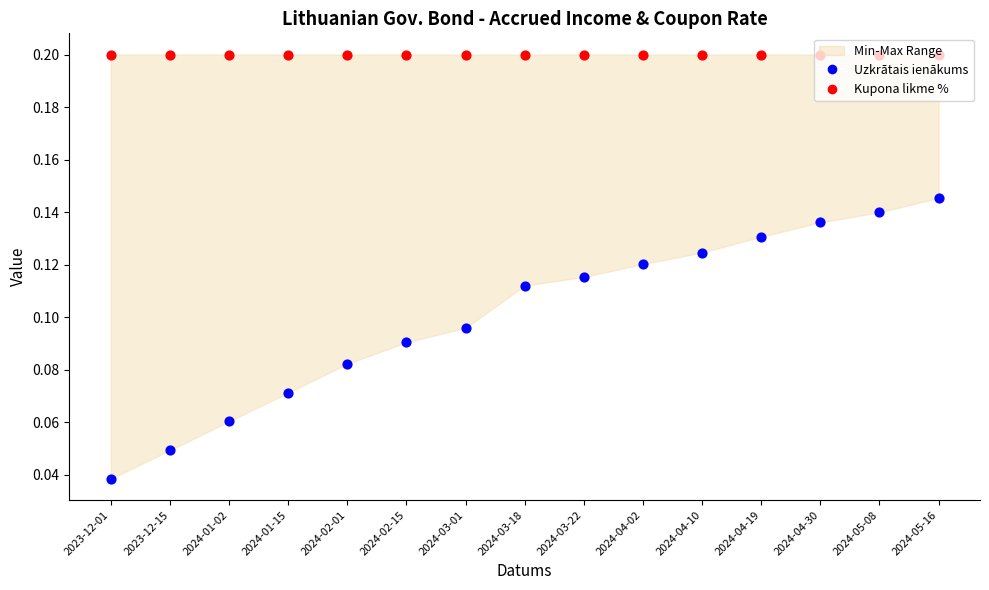

Which series reaches the minimum Y coordinate?

Uzkrātais ienākums (min)